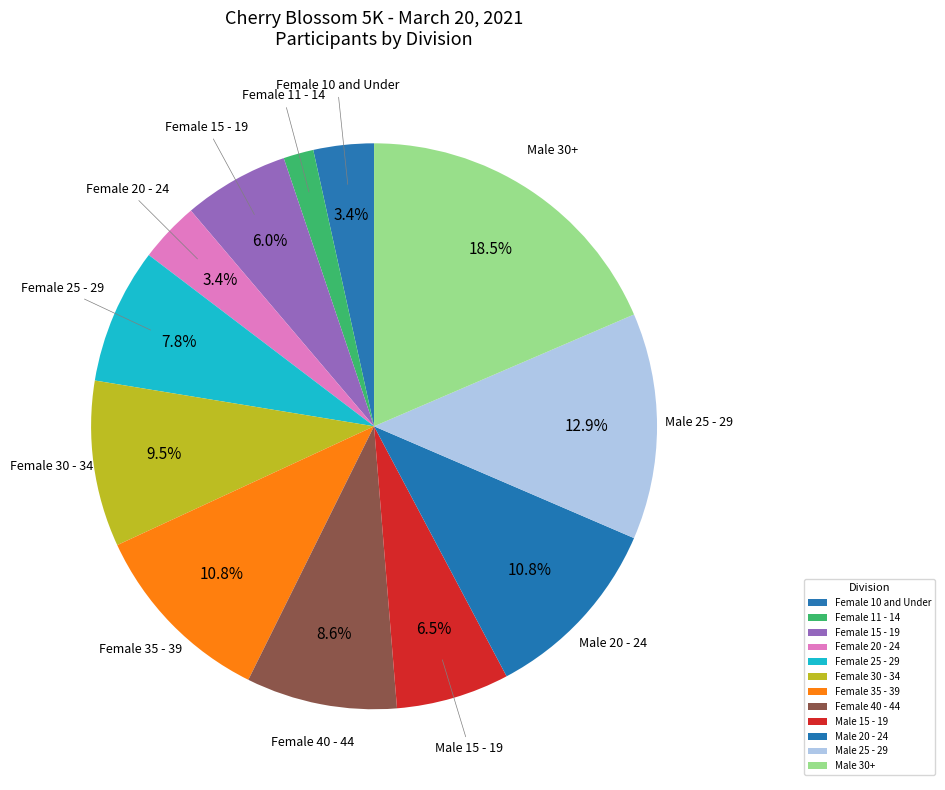

How many slices are in this pie chart?

12